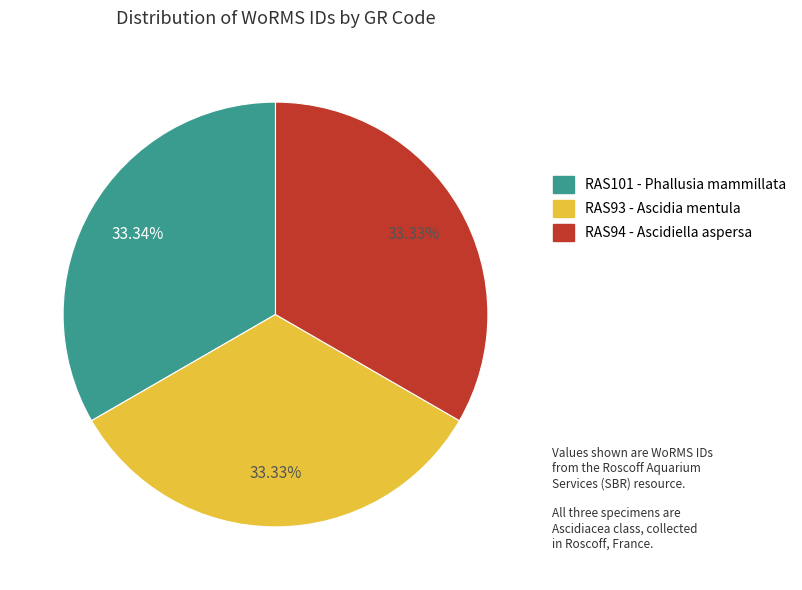

Count the number of slices in the pie.

3